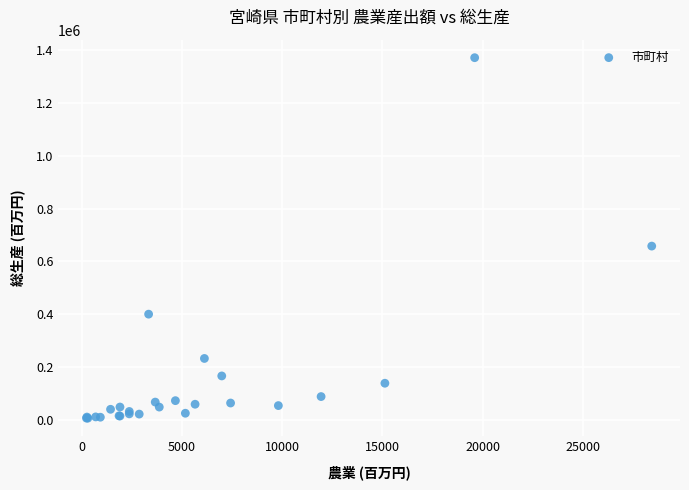

What Y value in the scatter plot is closest to 688701?

657833.2